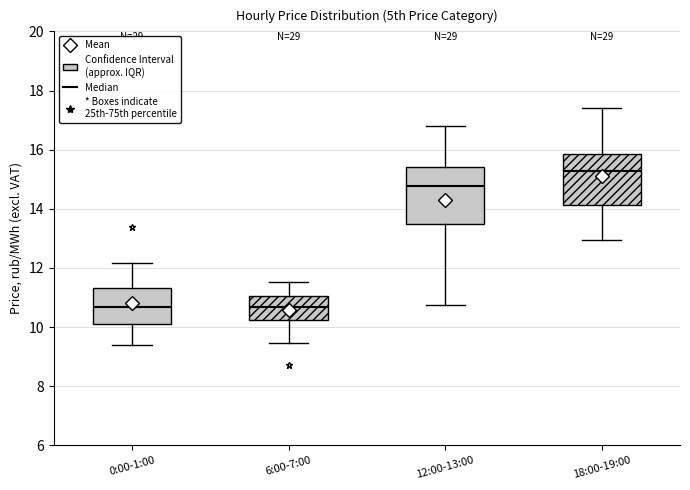

Reading left to right, read every box against the y-axis: the position of its median line, the range the box covers, and the ends of its whiskers. The values are not printed on the chart, so give them approximately, as read against the axis.

0:00-1:00: median 10.6, box 10.2 to 11.4, whiskers 9.4 to 12.2
6:00-7:00: median 10.6, box 10.2 to 11.0, whiskers 9.4 to 11.6
12:00-13:00: median 14.8, box 13.4 to 15.4, whiskers 10.8 to 16.8
18:00-19:00: median 15.2, box 14.2 to 15.8, whiskers 13.0 to 17.4